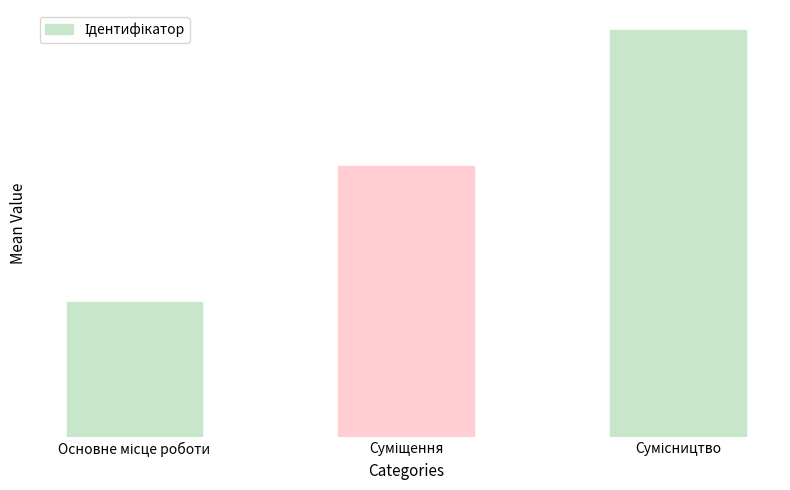

Does the chart contain any negative values?

No